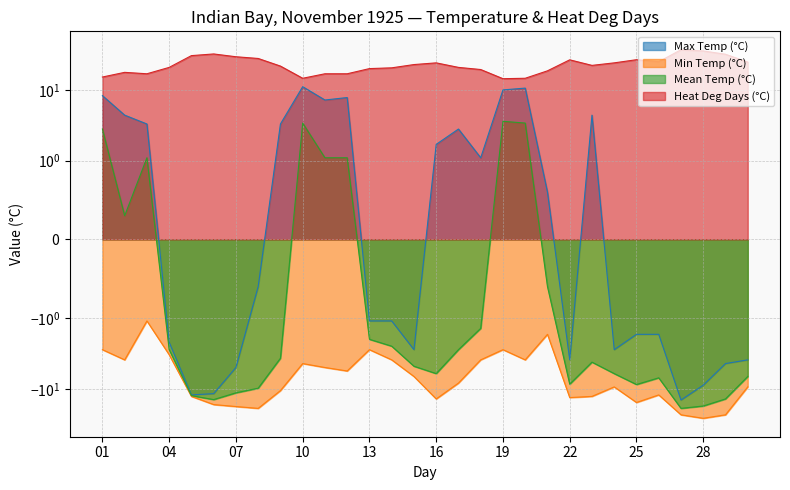

Reading left to right, list all the values displayed in this chart.

Max Temp (°C): 8.3	4.4	3.3	-2.2	-12.2	-11.7	-5.0	-0.6	3.3	11.1	7.2	7.8	-1.1	-1.1	-2.8	1.7	2.8	1.1	10.0	10.6	0.6	-3.9	4.4	-2.8	-1.7	-1.7	-14.4	-8.9	-4.4	-3.9
Min Temp (°C): -2.8	-3.9	-1.1	-3.3	-12.8	-16.7	-17.8	-18.9	-10.6	-4.4	-5.0	-5.6	-2.8	-3.9	-6.7	-13.9	-8.3	-3.9	-2.8	-3.9	-1.7	-13.3	-12.8	-9.4	-15.6	-12.2	-23.3	-26.1	-23.3	-9.4
Mean Temp (°C): 2.8	0.3	1.1	-2.8	-12.5	-14.2	-11.4	-9.8	-3.7	3.4	1.1	1.1	-2.0	-2.5	-4.8	-6.1	-2.8	-1.4	3.6	3.4	-0.6	-8.6	-4.2	-6.1	-8.7	-7.0	-18.9	-17.5	-13.9	-6.7
Heat Deg Days (°C): 15.2	17.7	16.9	20.8	30.5	32.2	29.4	27.8	21.7	14.6	16.9	16.9	20.0	20.5	22.8	24.1	20.8	19.4	14.4	14.6	18.6	26.6	22.2	24.1	26.7	25.0	36.9	35.5	31.9	24.7